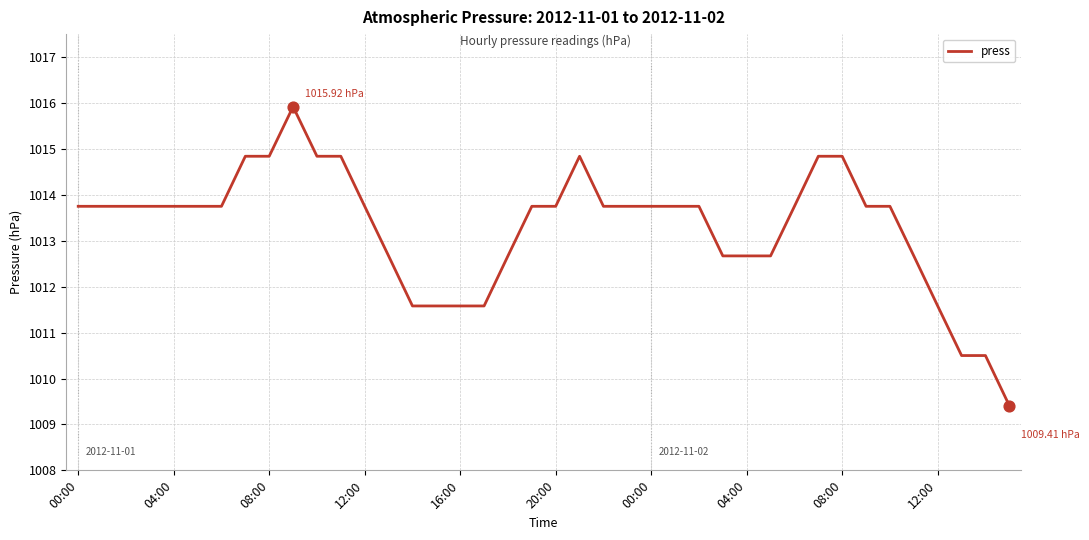

What is the difference between the maximum and minimum values?

6.5